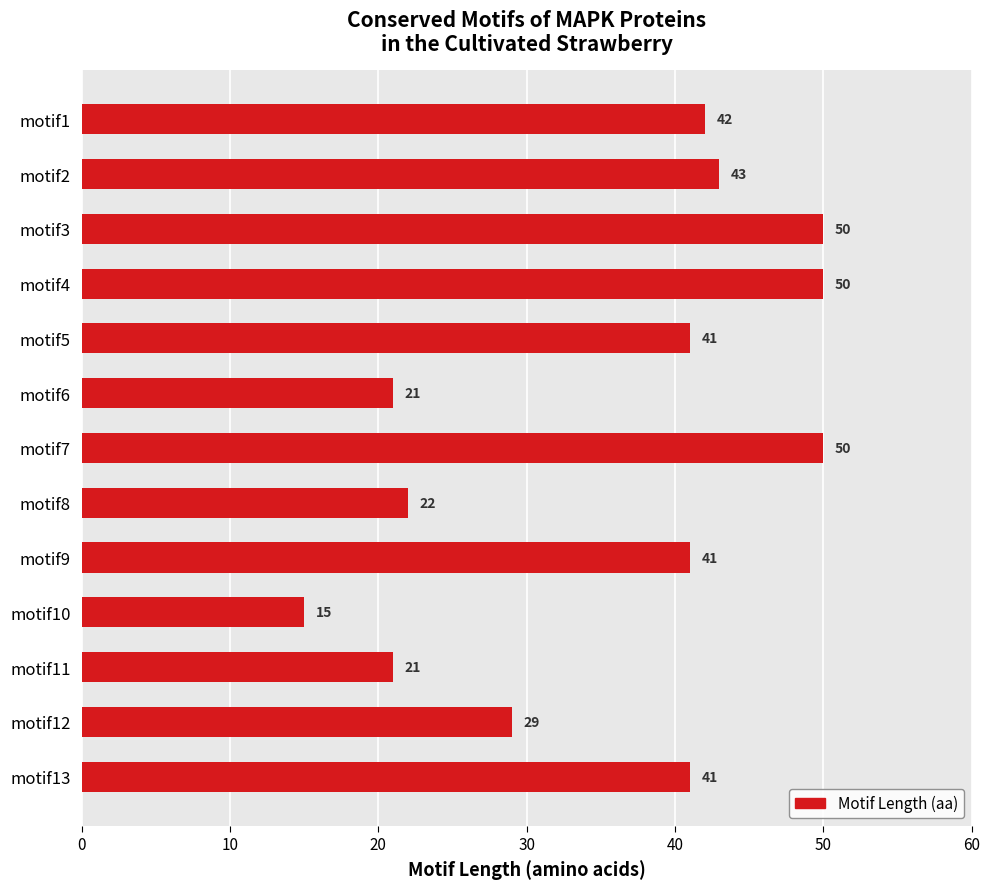

What is the value of the 13th bar from the top?

41